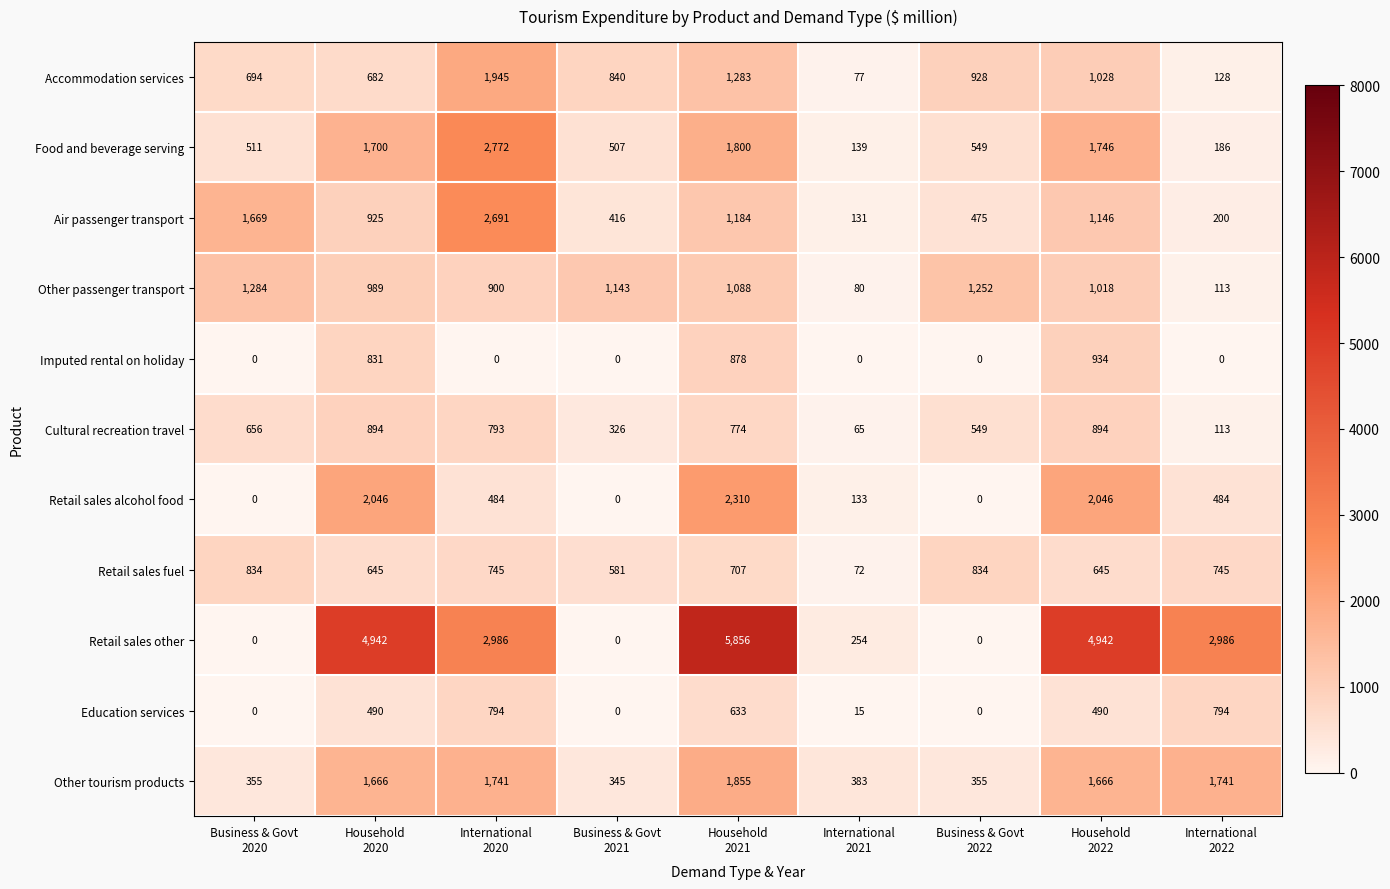

What is the maximum value for Education services?

794